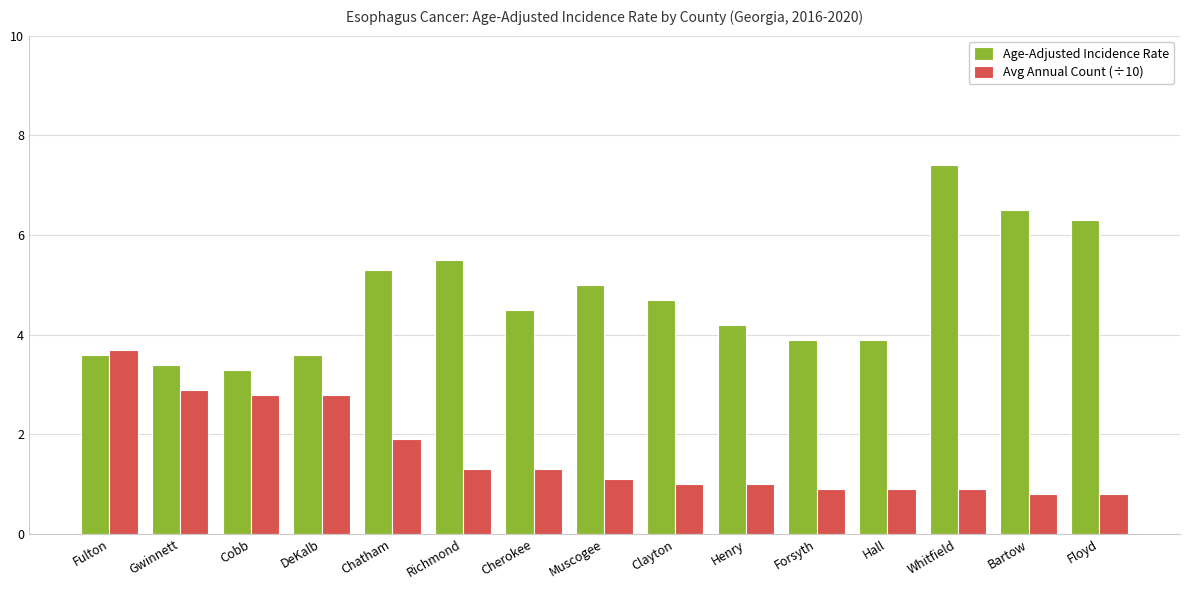

What is the difference between the Age-Adjusted Incidence Rate values at Bartow and Cobb?

3.2